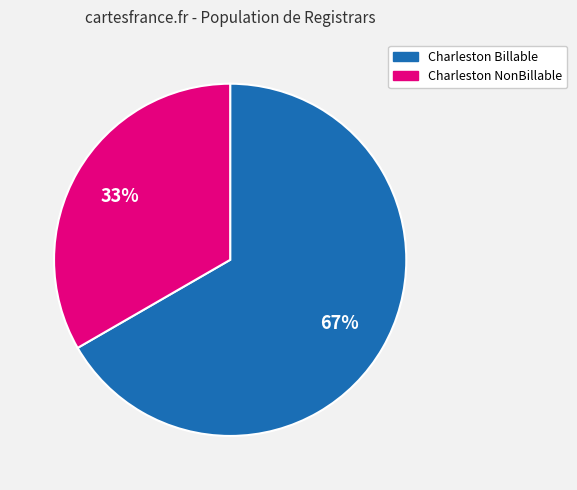

How many segments does this pie chart have?

2